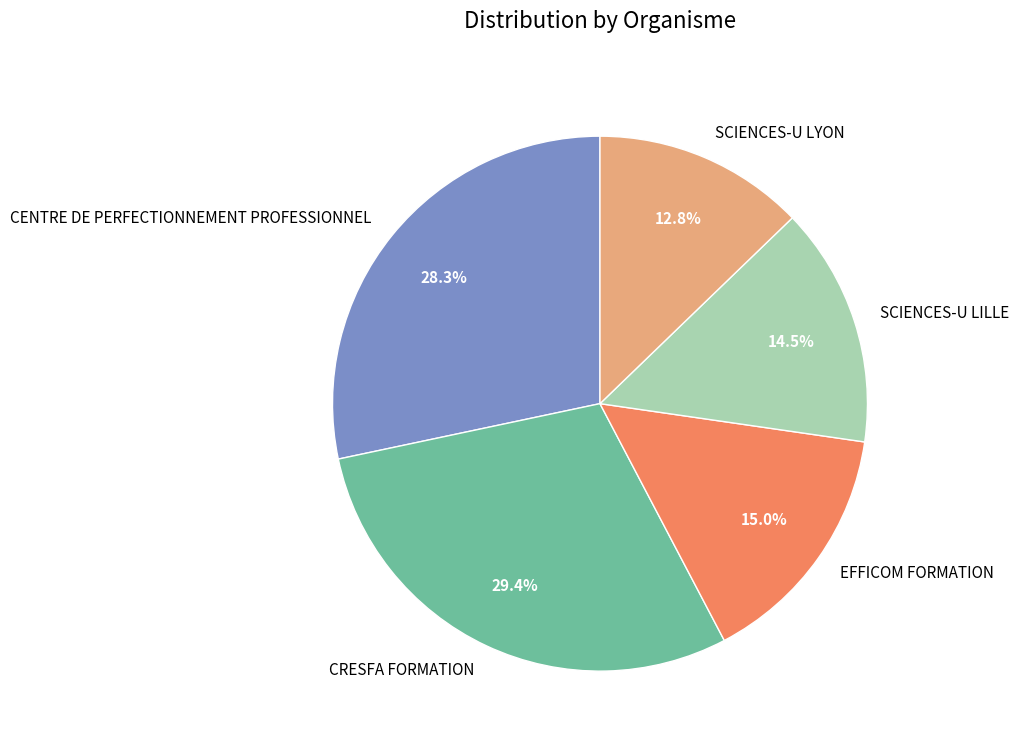

Which slice is the largest?

CRESFA FORMATION